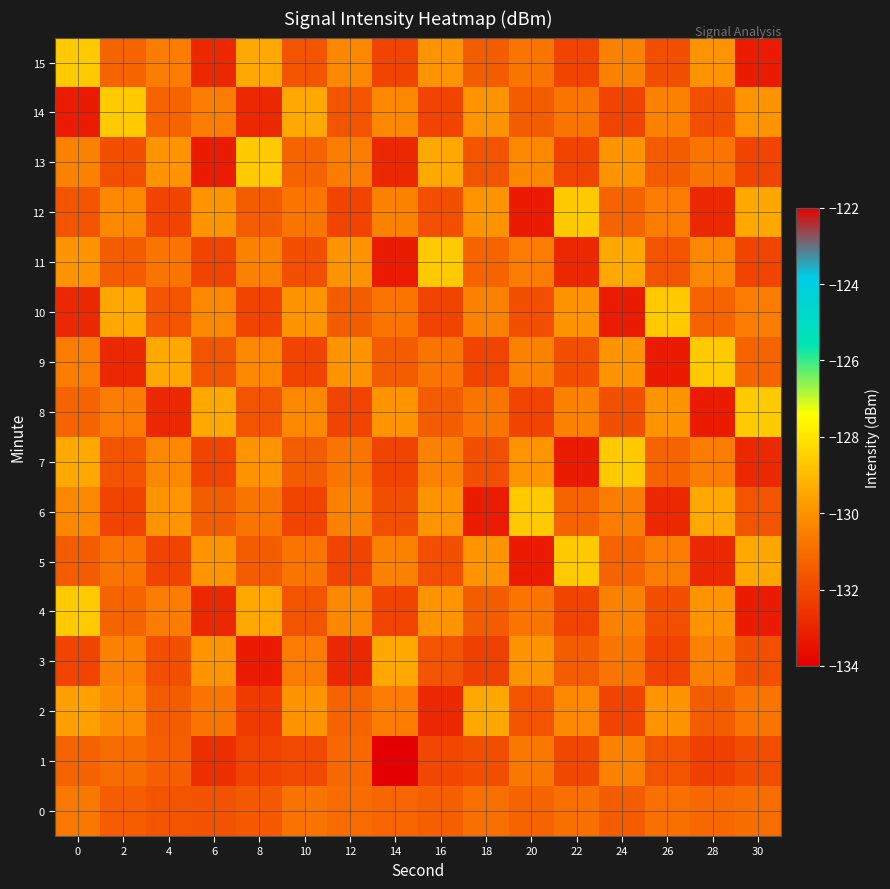

Reading right to left, what are all the values shown in this chart?

0: 30=-131.0	28=-131.1	26=-130.9	24=-131.5	22=-130.9	20=-131.2	18=-130.9	16=-131.4	14=-131.2	12=-131.0	10=-130.8	8=-131.5	6=-131.7	4=-131.7	2=-131.4	0=-130.7
1: 30=-131.9	28=-132.2	26=-131.7	24=-130.4	22=-132.0	20=-130.7	18=-131.8	16=-132.0	14=-134.3	12=-131.1	10=-131.9	8=-132.1	6=-132.7	4=-131.4	2=-131.0	0=-131.3
2: 30=-130.8	28=-131.5	26=-129.9	24=-132.1	22=-130.2	20=-131.7	18=-129.4	16=-132.9	14=-130.6	12=-131.2	10=-129.9	8=-132.3	6=-130.8	4=-131.5	2=-130.1	0=-129.7
3: 30=-131.8	28=-130.5	26=-132.1	24=-130.8	22=-131.5	20=-129.9	18=-132.2	16=-131.7	14=-129.4	12=-132.9	10=-130.6	8=-133.2	6=-129.9	4=-131.8	2=-130.5	0=-132.1
4: 30=-133.2	28=-129.9	26=-131.8	24=-130.5	22=-132.1	20=-130.8	18=-131.5	16=-129.9	14=-132.1	12=-130.2	10=-131.7	8=-129.4	6=-132.9	4=-130.6	2=-131.2	0=-128.7
5: 30=-129.4	28=-132.9	26=-130.6	24=-131.2	22=-128.7	20=-133.2	18=-129.9	16=-131.8	14=-130.5	12=-132.1	10=-130.8	8=-131.5	6=-129.9	4=-132.1	2=-130.8	0=-131.5
6: 30=-131.7	28=-129.4	26=-132.9	24=-130.6	22=-131.2	20=-128.7	18=-133.2	16=-129.9	14=-131.8	12=-130.5	10=-132.1	8=-130.8	6=-131.5	4=-129.9	2=-132.1	0=-130.2
7: 30=-132.9	28=-130.6	26=-131.2	24=-128.7	22=-133.2	20=-129.9	18=-131.8	16=-130.5	14=-132.1	12=-130.8	10=-131.5	8=-129.9	6=-132.1	4=-130.2	2=-131.7	0=-129.4
8: 30=-128.7	28=-133.2	26=-129.9	24=-131.8	22=-130.5	20=-132.1	18=-130.8	16=-131.5	14=-129.9	12=-132.1	10=-130.2	8=-131.7	6=-129.4	4=-132.9	2=-130.6	0=-131.2
9: 30=-131.2	28=-128.7	26=-133.2	24=-129.9	22=-131.8	20=-130.5	18=-132.1	16=-130.8	14=-131.5	12=-129.9	10=-132.1	8=-130.2	6=-131.7	4=-129.4	2=-132.9	0=-130.6
10: 30=-130.6	28=-131.2	26=-128.7	24=-133.2	22=-129.9	20=-131.8	18=-130.5	16=-132.1	14=-130.8	12=-131.5	10=-129.9	8=-132.1	6=-130.2	4=-131.7	2=-129.4	0=-132.9
11: 30=-132.1	28=-130.2	26=-131.7	24=-129.4	22=-132.9	20=-130.6	18=-131.2	16=-128.7	14=-133.2	12=-129.9	10=-131.8	8=-130.5	6=-132.1	4=-130.8	2=-131.5	0=-129.9
12: 30=-129.4	28=-132.9	26=-130.6	24=-131.2	22=-128.7	20=-133.2	18=-129.9	16=-131.8	14=-130.5	12=-132.1	10=-130.8	8=-131.5	6=-129.9	4=-132.1	2=-130.2	0=-131.7
13: 30=-132.1	28=-130.8	26=-131.5	24=-129.9	22=-132.1	20=-130.2	18=-131.7	16=-129.4	14=-132.9	12=-130.6	10=-131.2	8=-128.7	6=-133.2	4=-129.9	2=-131.8	0=-130.5
14: 30=-129.9	28=-131.8	26=-130.5	24=-132.1	22=-130.8	20=-131.5	18=-129.9	16=-132.1	14=-130.2	12=-131.7	10=-129.4	8=-132.9	6=-130.6	4=-131.2	2=-128.7	0=-133.2
15: 30=-133.2	28=-129.9	26=-131.8	24=-130.5	22=-132.1	20=-130.8	18=-131.5	16=-129.9	14=-132.1	12=-130.2	10=-131.7	8=-129.4	6=-132.9	4=-130.6	2=-131.2	0=-128.7